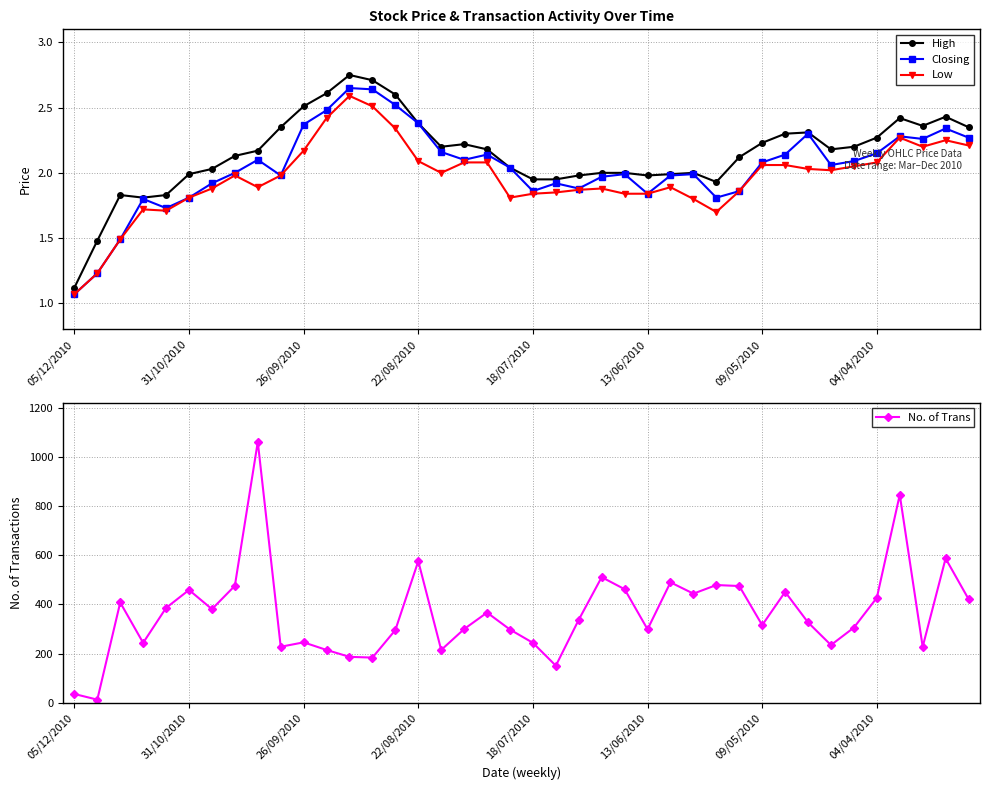

What is the highest value of the No. of Trans series?

1061